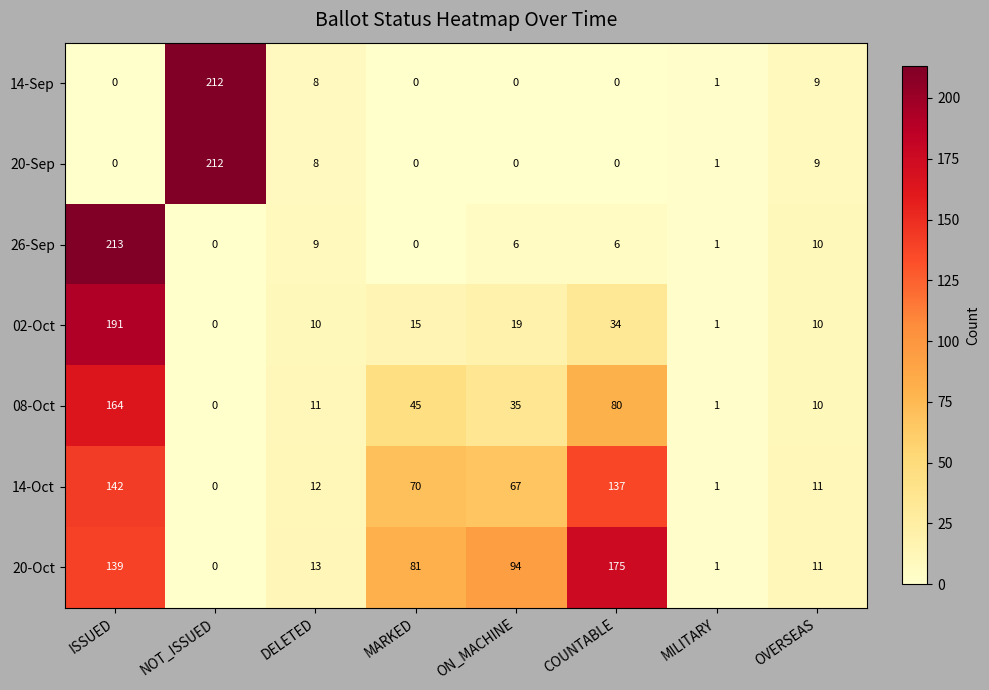

Which series has the largest total across all categories?

20-Oct